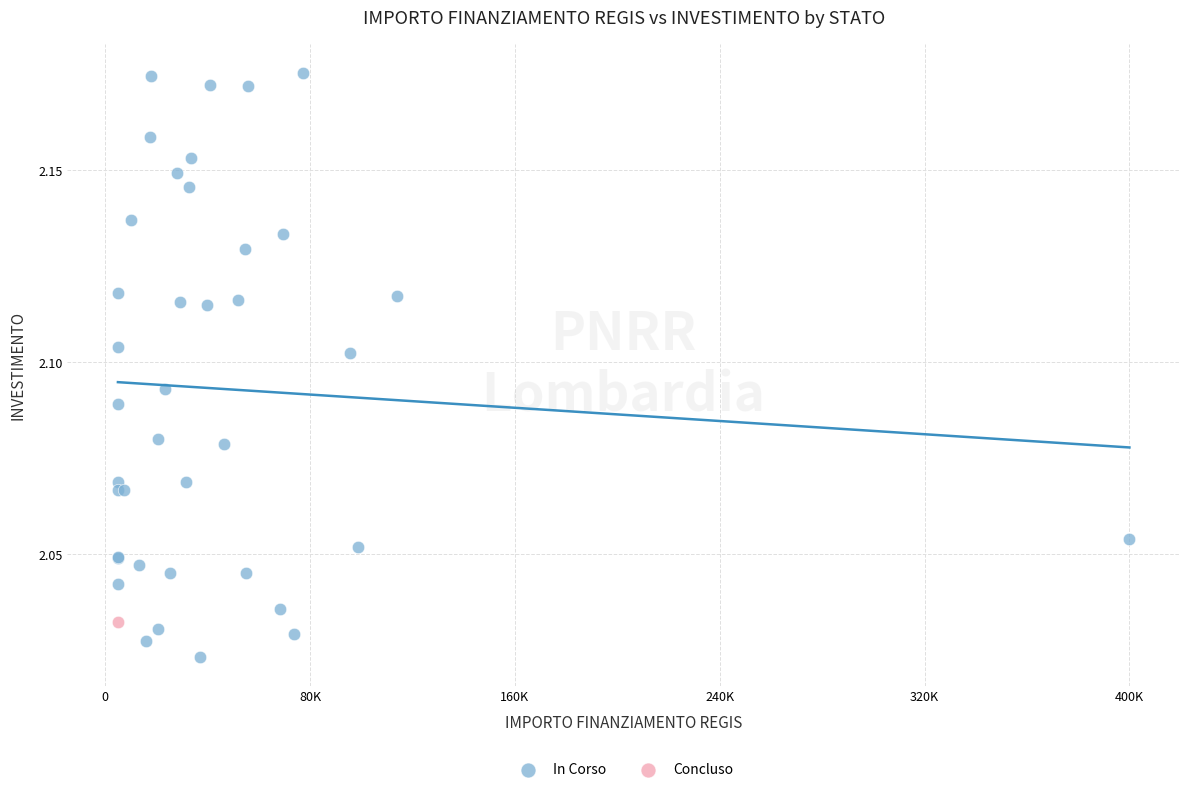

What are all the series names shown in the legend?

In Corso, Concluso